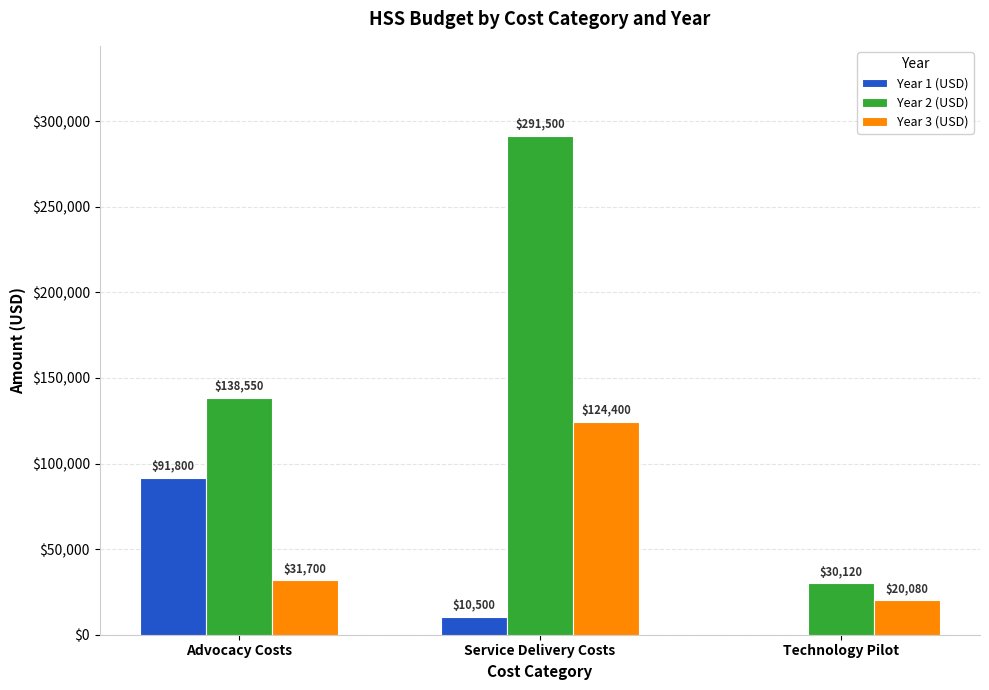

Is it true that Year 3 (USD) equals 124400 at Service Delivery Costs?

True